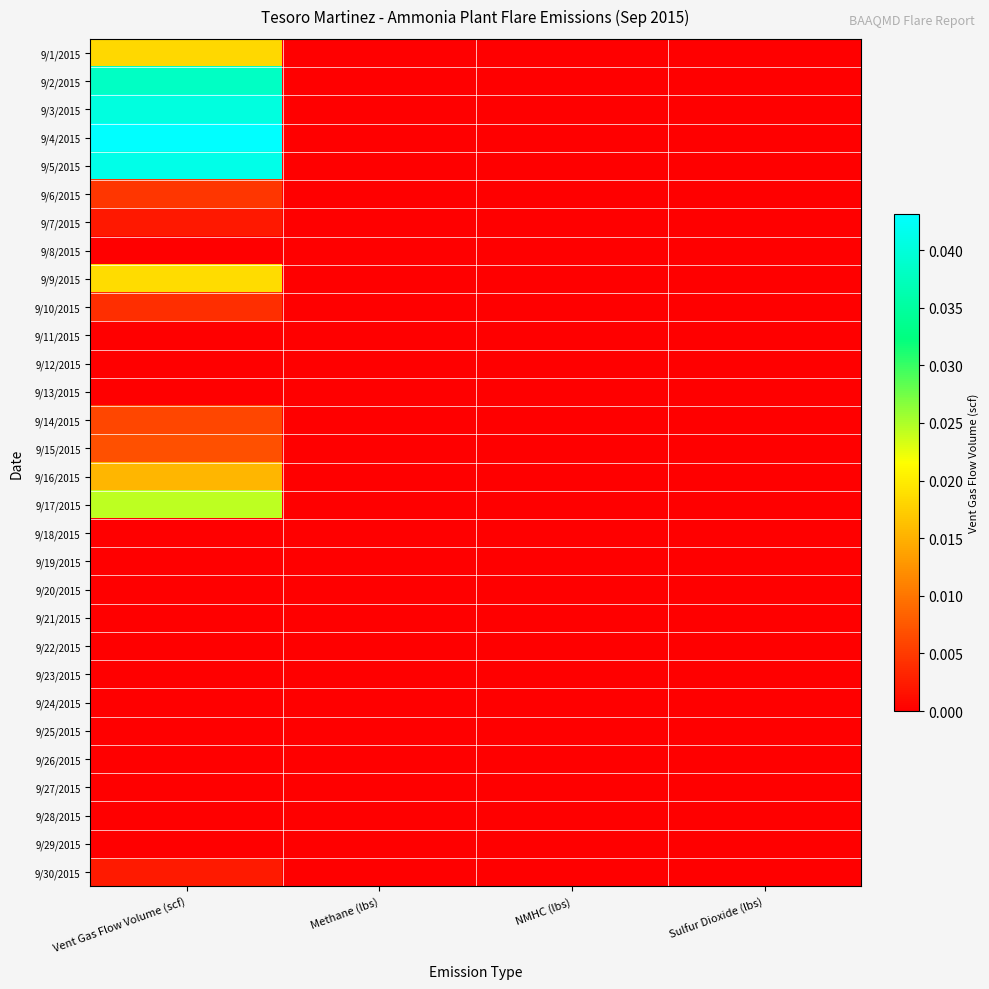

What is the total value across all series at Vent Gas Flow Volume (scf)?

0.3